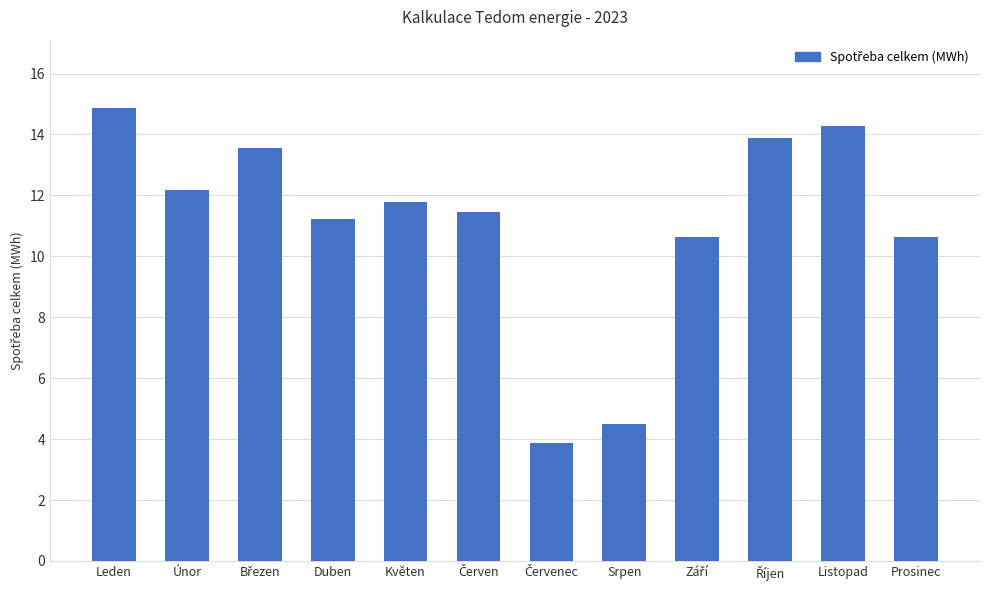

What is the ratio of the value at Listopad to the value at Leden?

1.0